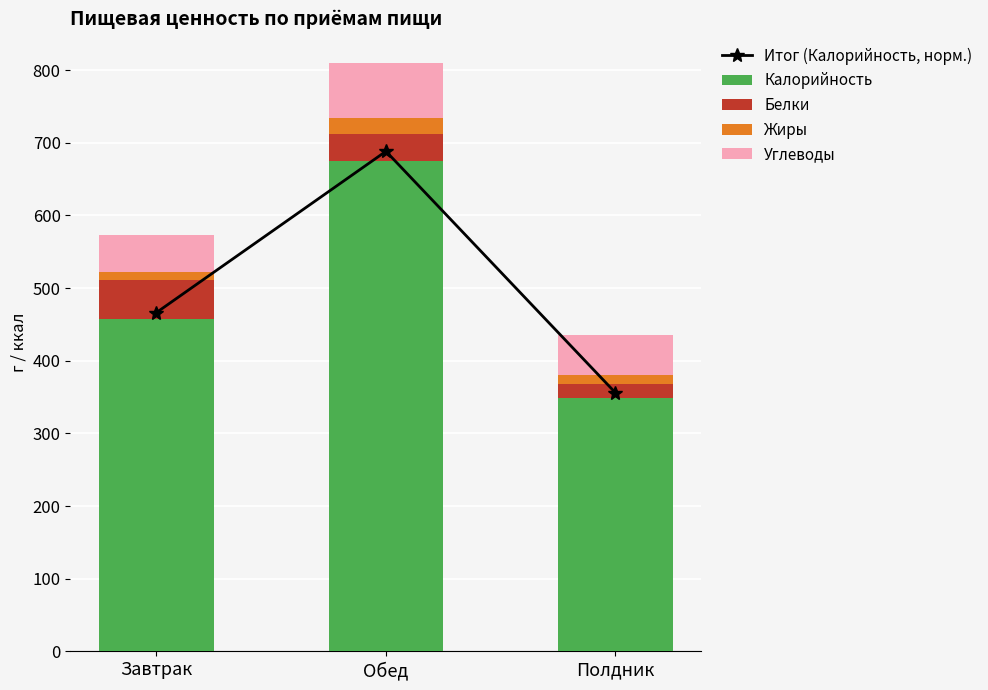

Reading left to right, extract all data points from this chart.

Итог (Калорийность, норм.): Завтрак=466.4	Обед=688.4	Полдник=356.0
Калорийность: Завтрак=457.0	Обед=674.5	Полдник=348.8
Белки: Завтрак=53.6	Обед=37.2	Полдник=18.8
Жиры: Завтрак=12.0	Обед=23.2	Полдник=12.3
Углеводы: Завтрак=51.2	Обед=75.0	Полдник=55.7